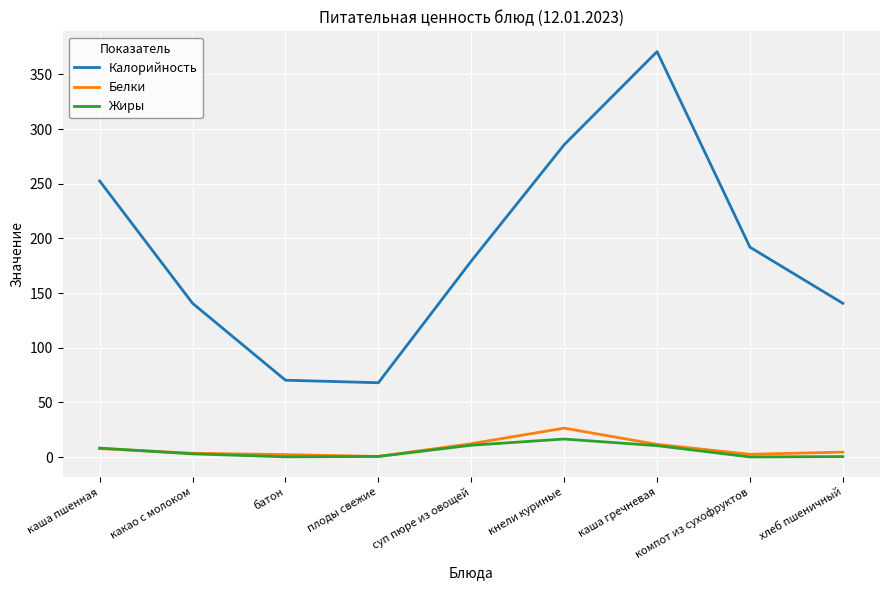

What value does the Калорийность series have at какао с молоком?

140.7